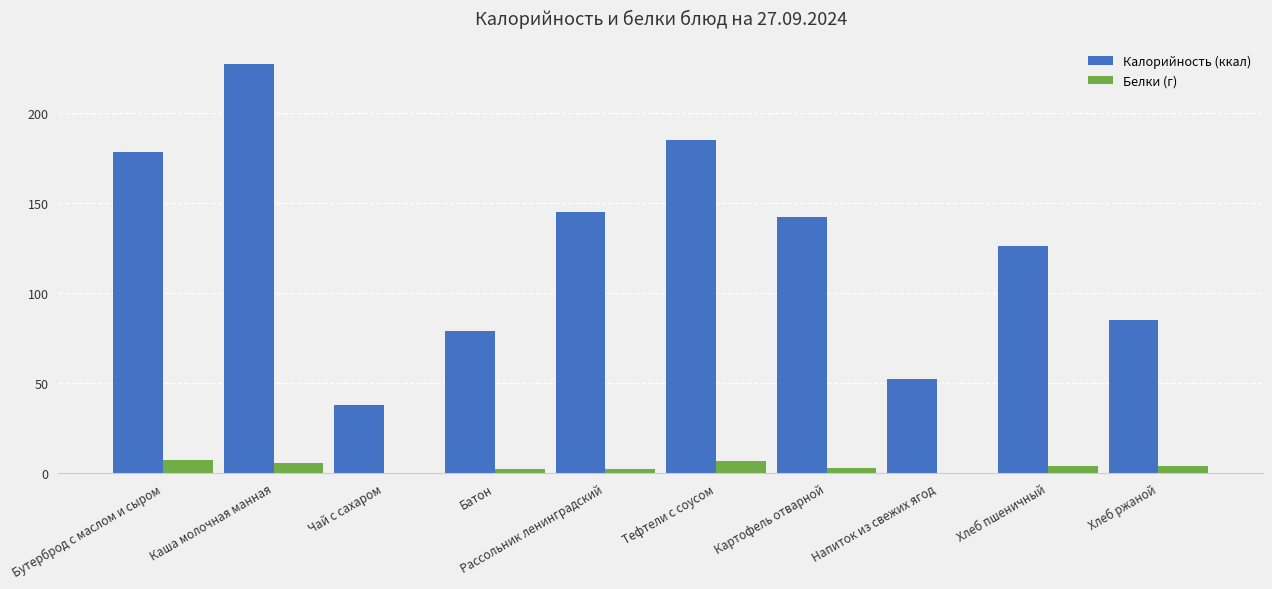

Between Батон and Тефтели с соусом, which series saw the biggest shift?

Калорийность (ккал)